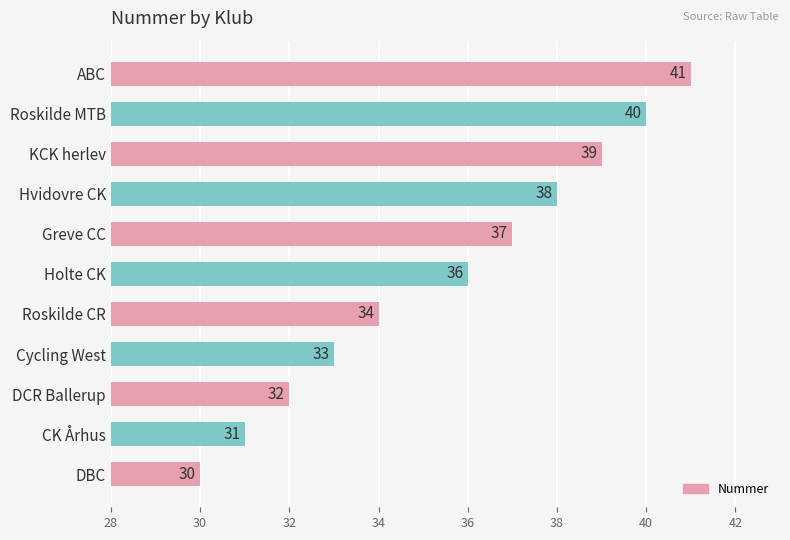

Read the value at Greve CC, to the nearest 10.

40